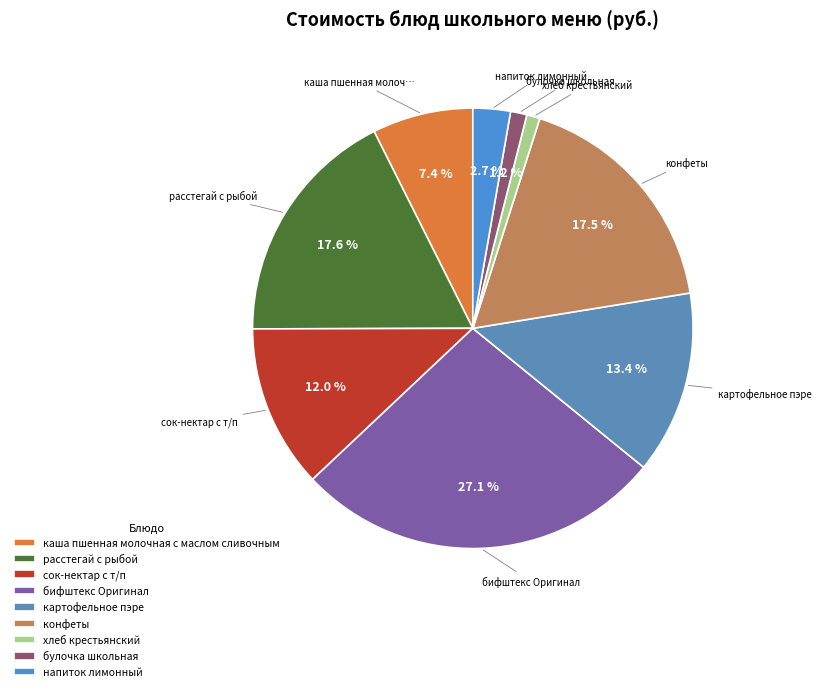

How many segments does this pie chart have?

9